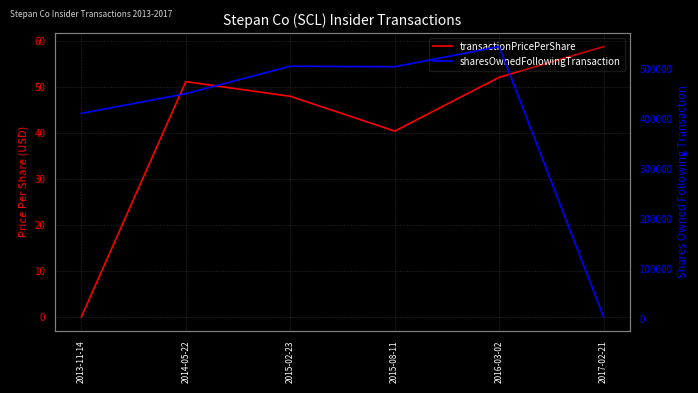

Reading left to right, extract all data points from this chart.

transactionPricePerShare: 2013-11-14=0.0	2014-05-22=51.2	2015-02-23=48.0	2015-08-11=40.4	2016-03-02=52.1	2017-02-21=58.8
sharesOwnedFollowingTransaction: 2013-11-14=410514.0	2014-05-22=449796.0	2015-02-23=504538.0	2015-08-11=503537.0	2016-03-02=543731.0	2017-02-21=4372.0